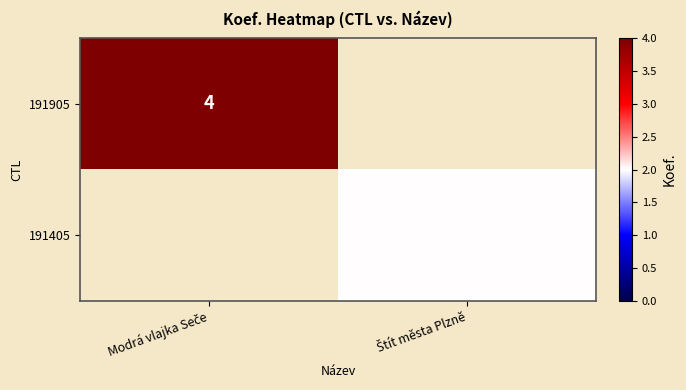

At which category does the chart reach its minimum across all series?

Štít města Plzně